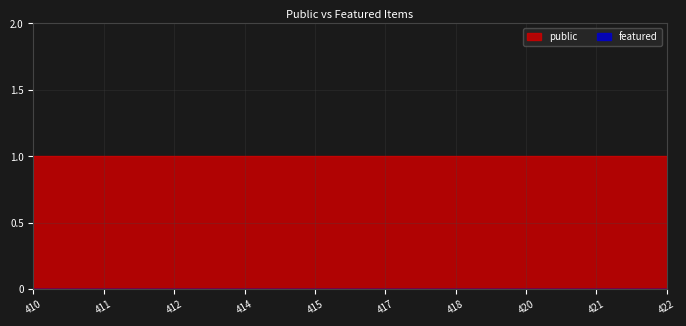

At 418, list the series in order from smallest to largest.

featured, public